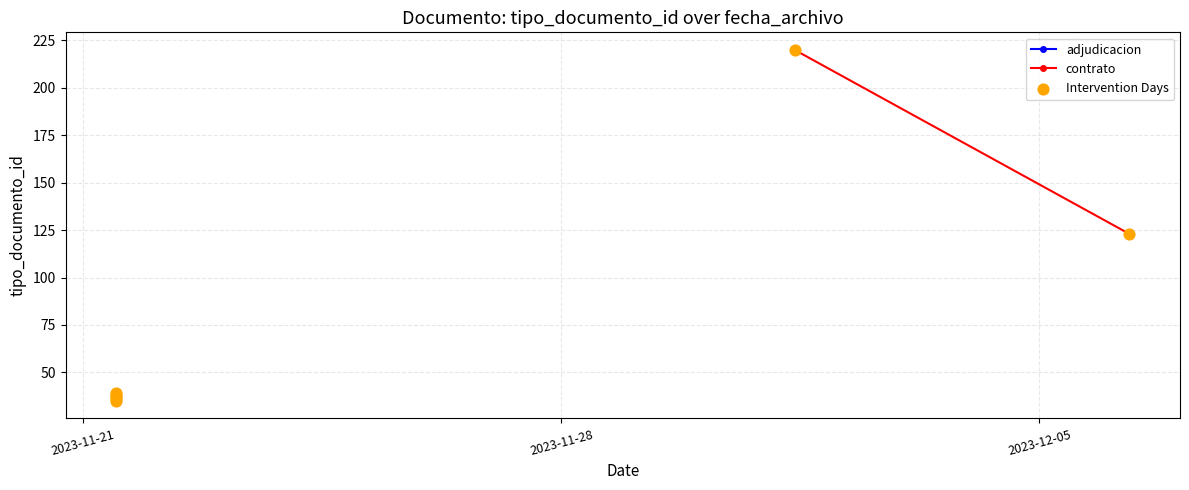

Approximately how many times larger is the value at 2023-11-21 11:34:14 compared to 2023-11-21 11:33:36?

1.1